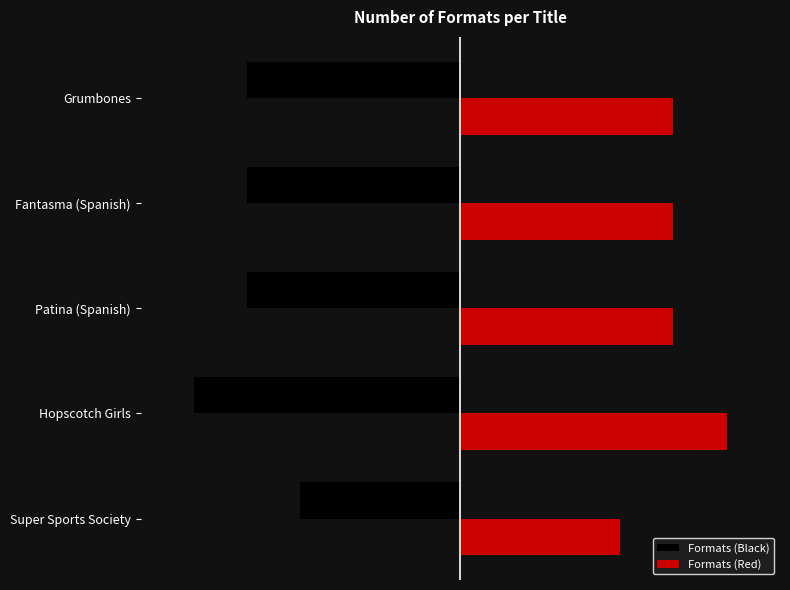

Which category has the highest value across all series?

Hopscotch Girls